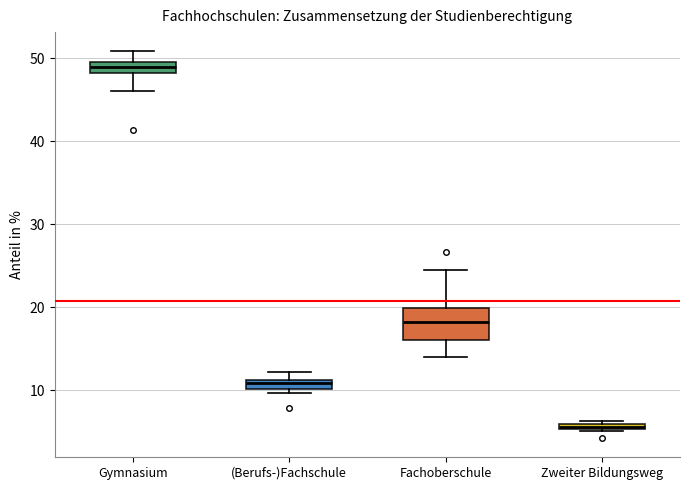

Comparing the boxes themselves (not the whiskers), which one is the tallest?

Fachoberschule